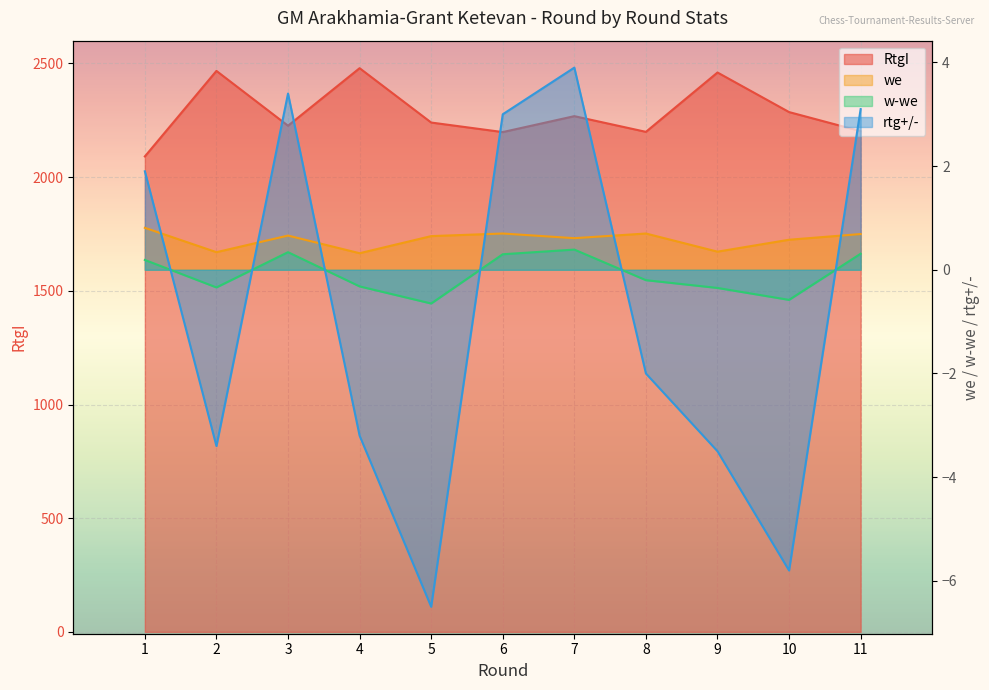

Reading left to right, extract all data points from this chart.

RtgI: 1=2091.0	2=2467.0	3=2226.0	4=2479.0	5=2240.0	6=2198.0	7=2268.0	8=2199.0	9=2460.0	10=2286.0	11=2202.0
we: 1=0.8	2=0.3	3=0.7	4=0.3	5=0.7	6=0.7	7=0.6	8=0.7	9=0.3	10=0.6	11=0.7
w-we: 1=0.2	2=-0.3	3=0.3	4=-0.3	5=-0.7	6=0.3	7=0.4	8=-0.2	9=-0.3	10=-0.6	11=0.3
rtg+/-: 1=1.9	2=-3.4	3=3.4	4=-3.2	5=-6.5	6=3.0	7=3.9	8=-2.0	9=-3.5	10=-5.8	11=3.1